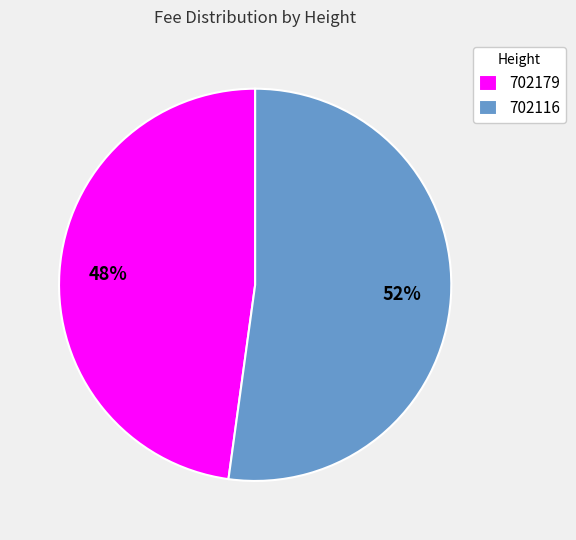

Combined, do 702116 and 702179 account for over 50%?

Yes